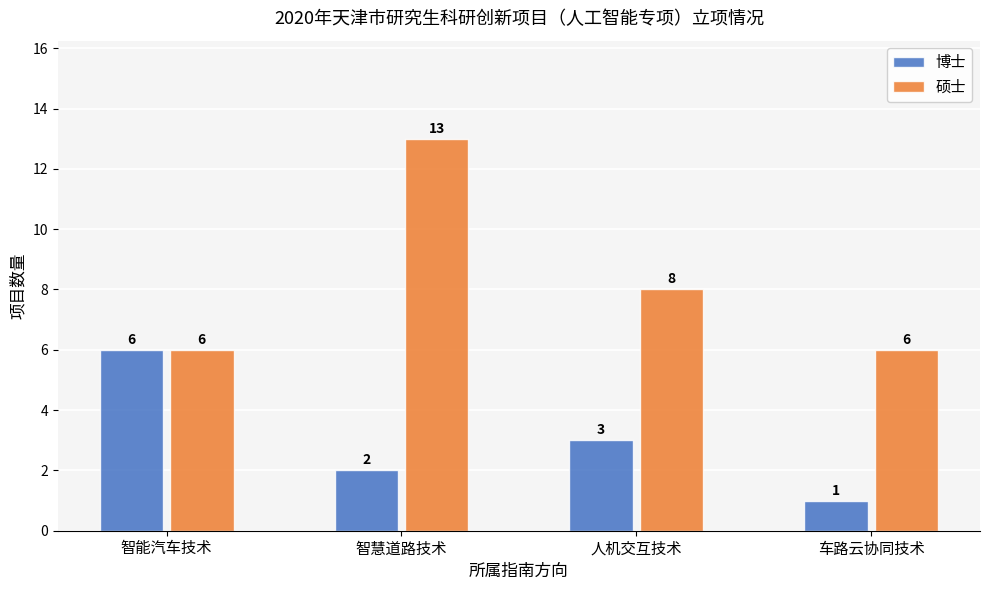

What is the minimum value shown in the chart?

1